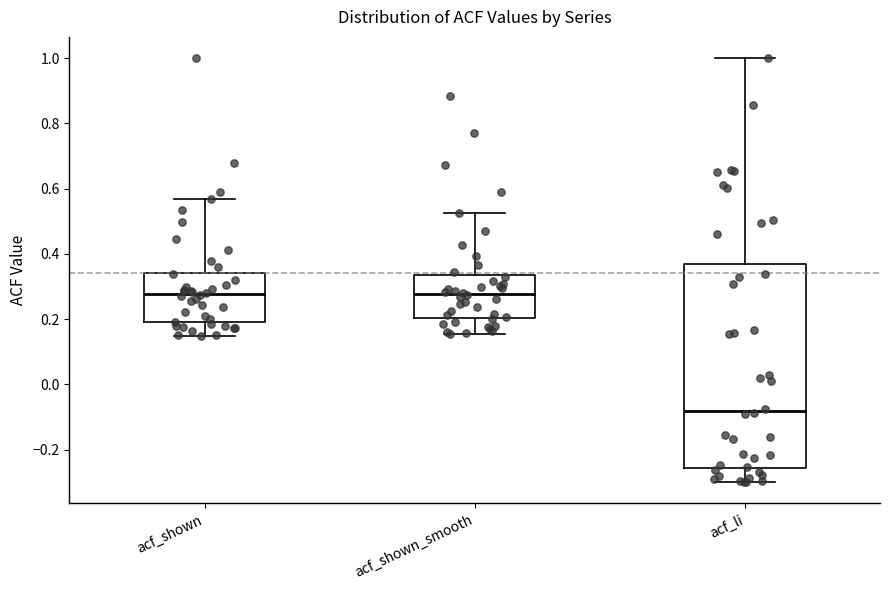

Where does the upper whisker of the box for acf_shown_smooth end on the y-axis? The values are not printed on the chart, so give them approximately, as read against the axis.

0.52